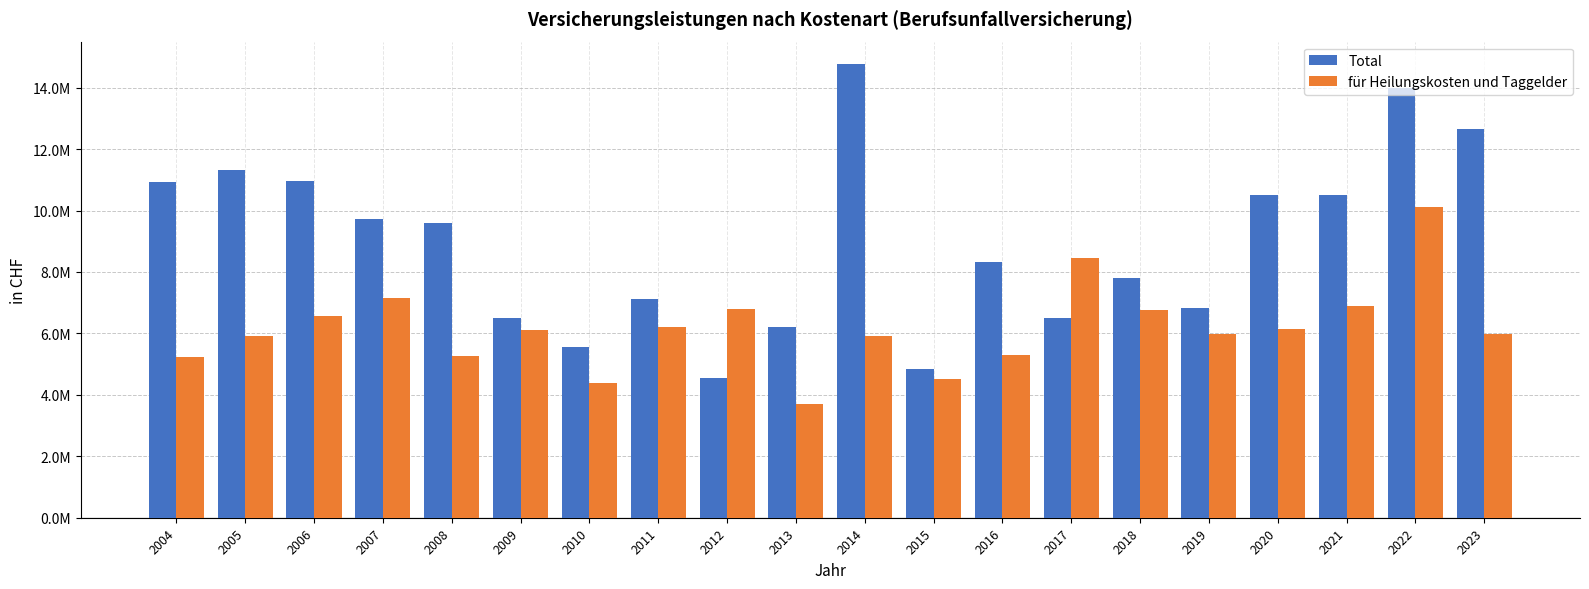

At how many categories does at least one series exceed 4858678?

19